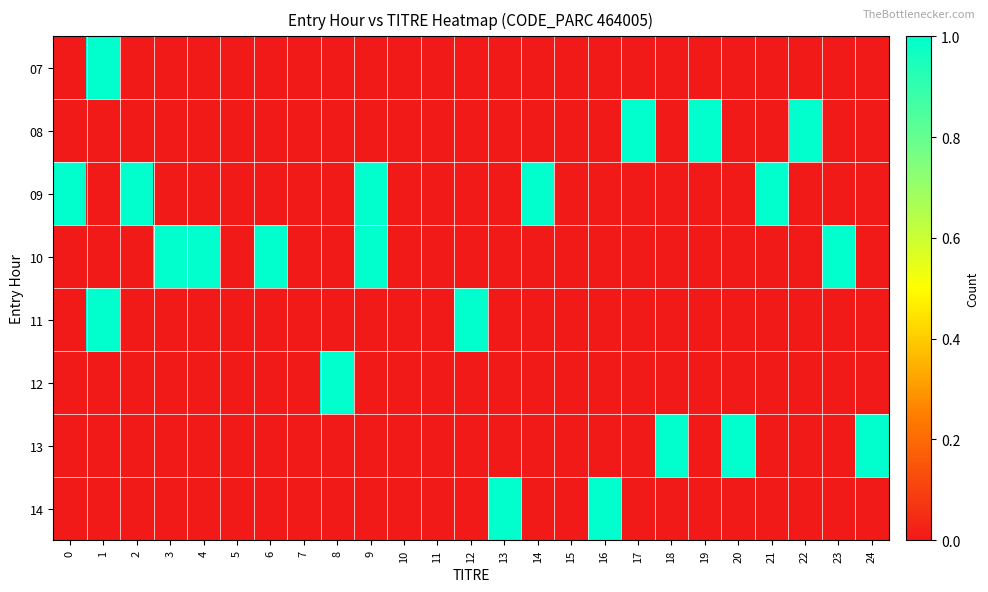

Which series has the largest total across all categories?

09